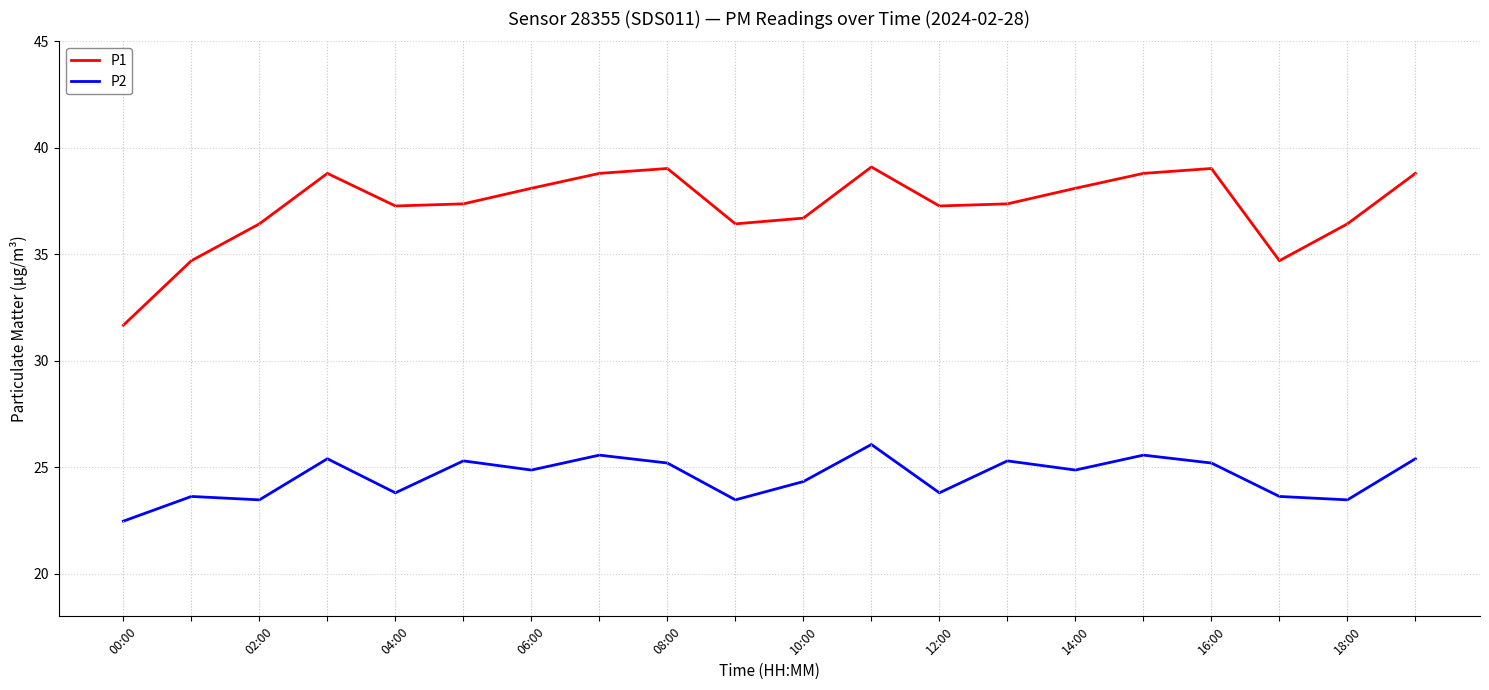

What is the minimum value shown in the chart?

22.5